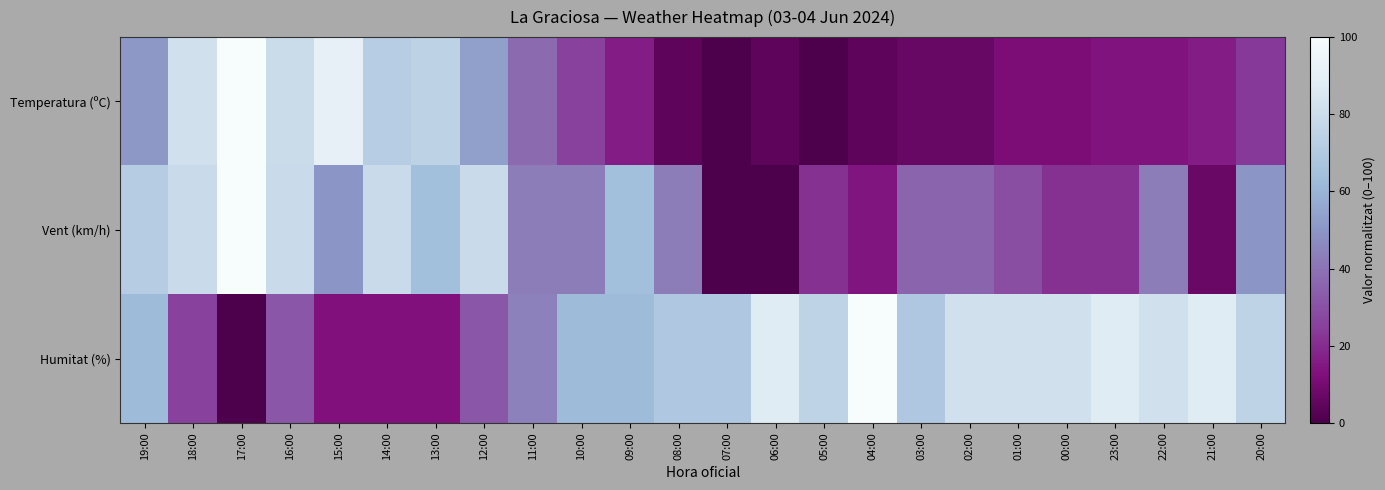

Reading left to right, transcribe all the data shown in this chart.

Temperatura (ºC): 19:00=51.2	18:00=81.4	17:00=100.0	16:00=79.1	15:00=90.7	14:00=72.1	13:00=74.4	12:00=53.5	11:00=37.2	10:00=25.6	09:00=16.3	08:00=4.7	07:00=0.0	06:00=4.7	05:00=0.0	04:00=4.7	03:00=7.0	02:00=7.0	01:00=11.6	00:00=11.6	23:00=14.0	22:00=14.0	21:00=16.3	20:00=23.3
Vent (km/h): 19:00=71.4	18:00=78.6	17:00=100.0	16:00=78.6	15:00=50.0	14:00=78.6	13:00=64.3	12:00=78.6	11:00=42.9	10:00=42.9	09:00=64.3	08:00=42.9	07:00=0.0	06:00=0.0	05:00=21.4	04:00=14.3	03:00=35.7	02:00=35.7	01:00=28.6	00:00=21.4	23:00=21.4	22:00=42.9	21:00=7.1	20:00=50.0
Humitat (%): 19:00=62.5	18:00=25.0	17:00=0.0	16:00=31.2	15:00=12.5	14:00=12.5	13:00=12.5	12:00=31.2	11:00=43.8	10:00=62.5	09:00=62.5	08:00=68.8	07:00=68.8	06:00=87.5	05:00=75.0	04:00=100.0	03:00=68.8	02:00=81.2	01:00=81.2	00:00=81.2	23:00=87.5	22:00=81.2	21:00=87.5	20:00=75.0